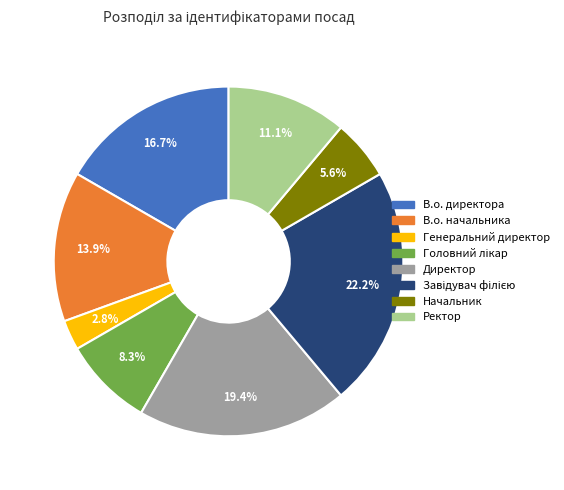

How many segments does this pie chart have?

8